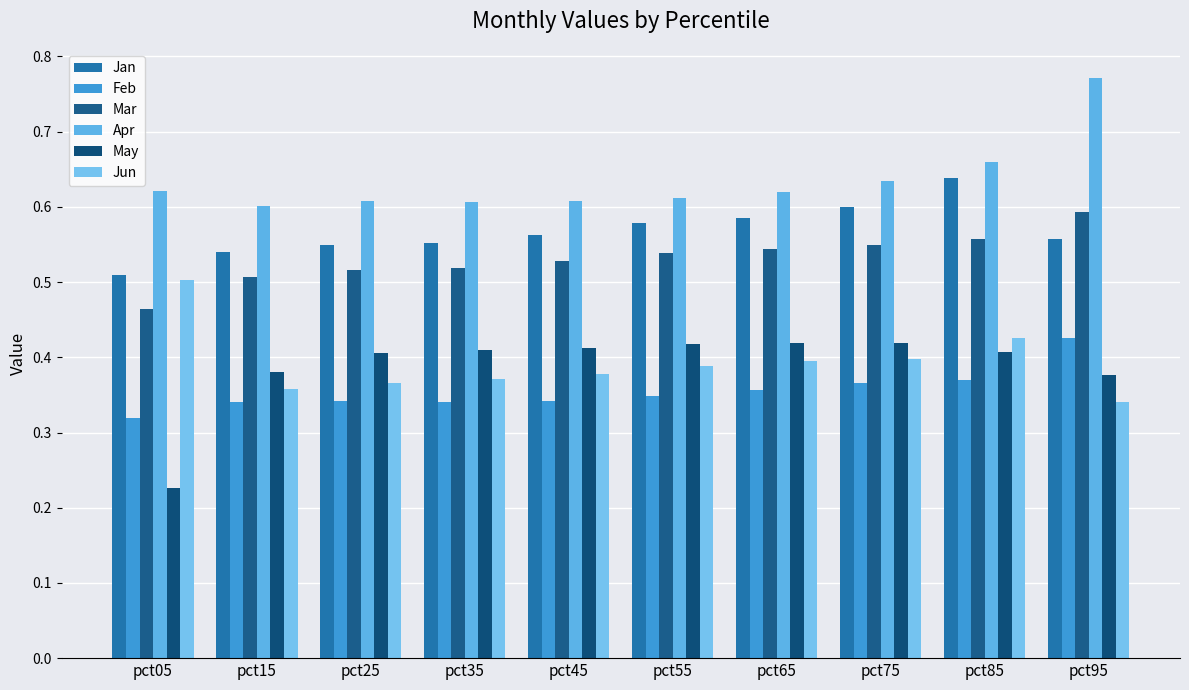

Are the bars horizontal?

No